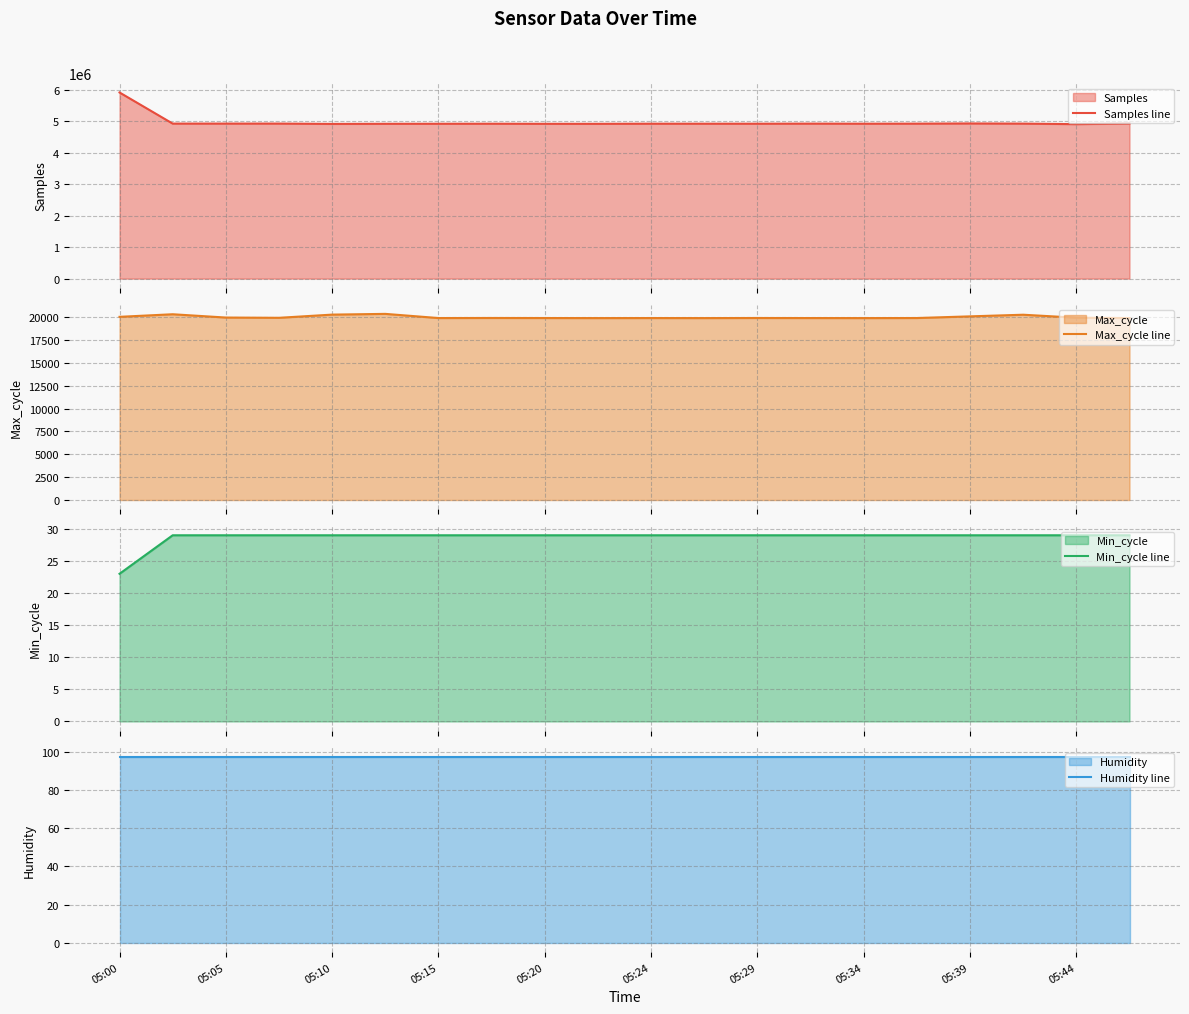

Is it true that Min_cycle line equals 29.0 at 05:39?

True